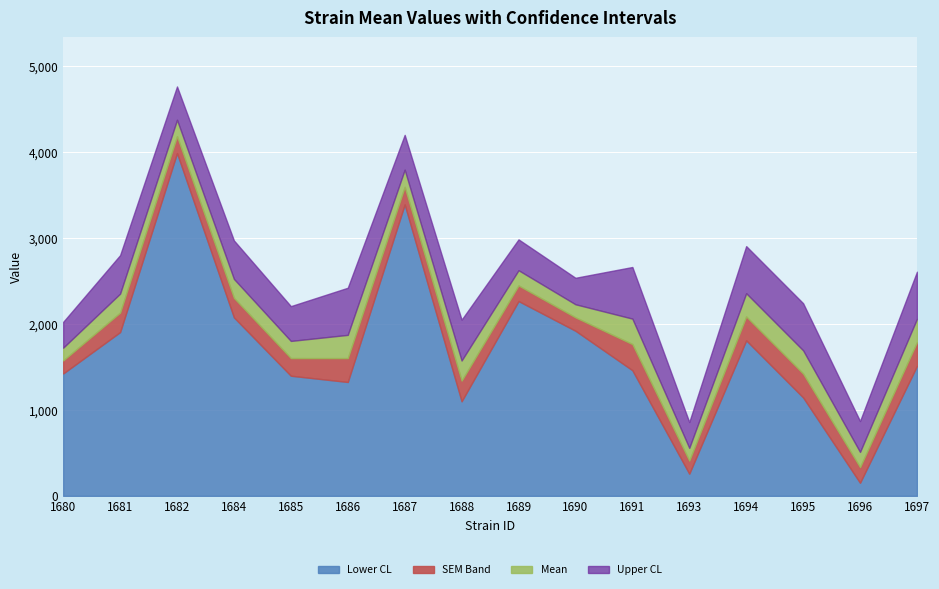

Rank the categories by uppercl value from highest to lowest.

1682, 1687, 1689, 1684, 1694, 1681, 1691, 1697, 1690, 1686, 1695, 1685, 1688, 1680, 1696, 1693